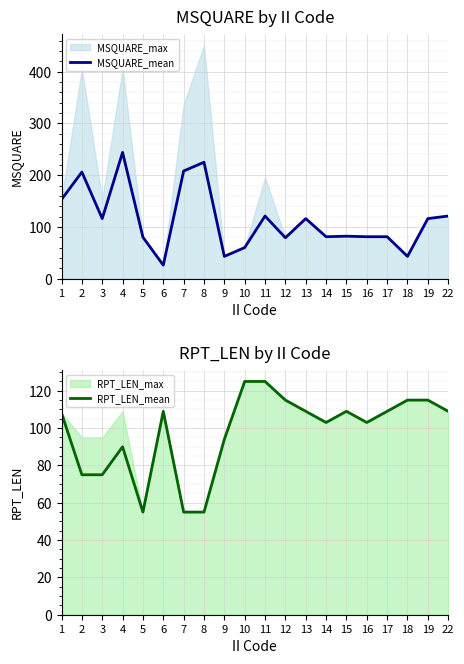

What is the highest value of the MSQUARE_mean series?

244